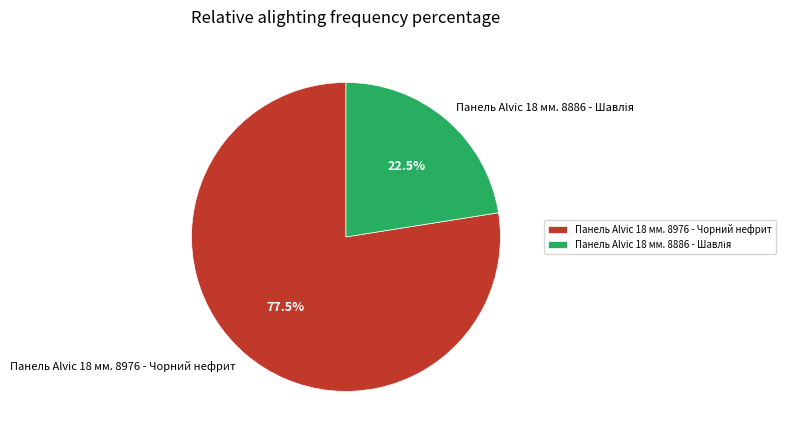

How many segments does this pie chart have?

2